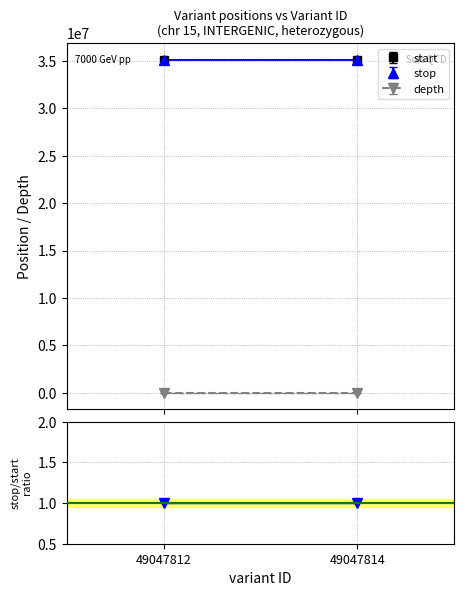

Is it true that start equals 46130498 at 49047814?

False